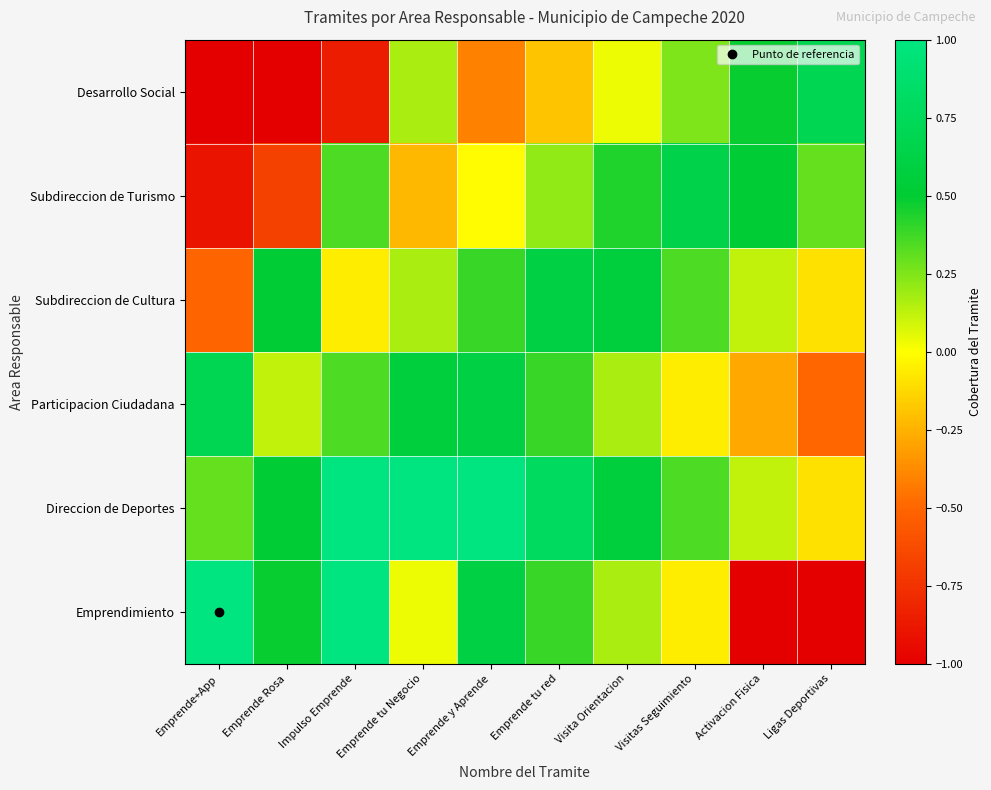

What is the greatest value displayed?

1.0